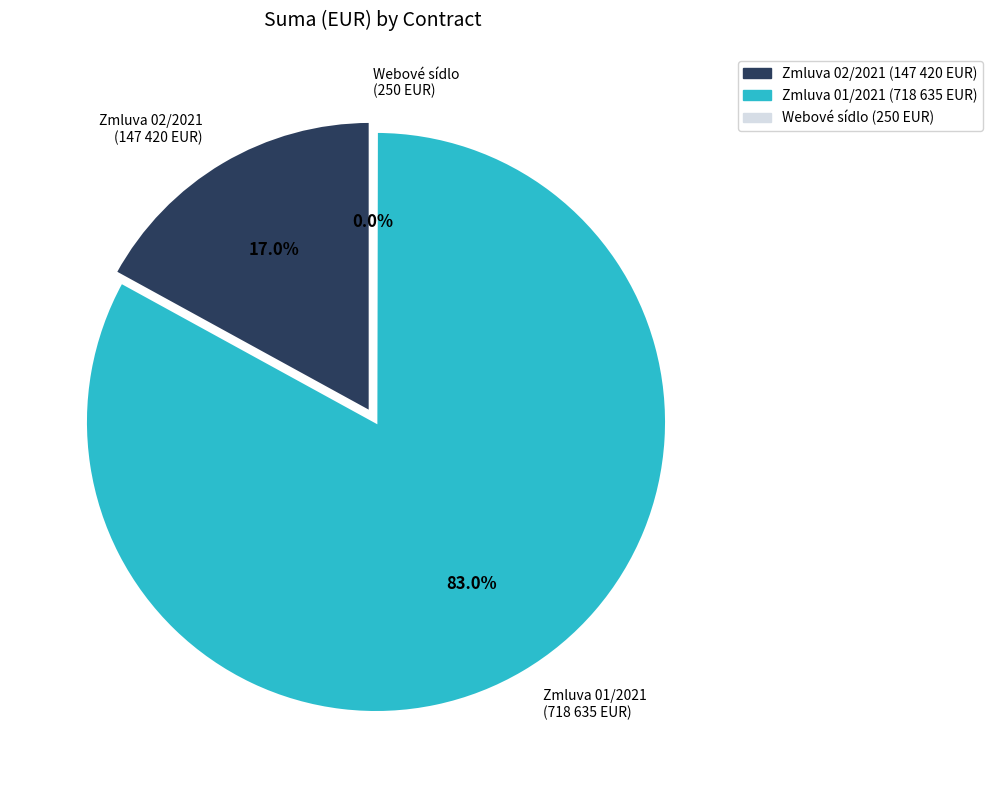

True or false: Zmluva o budúcej kúpnej zmluve 02/2021 accounts for 22% of the total.

False